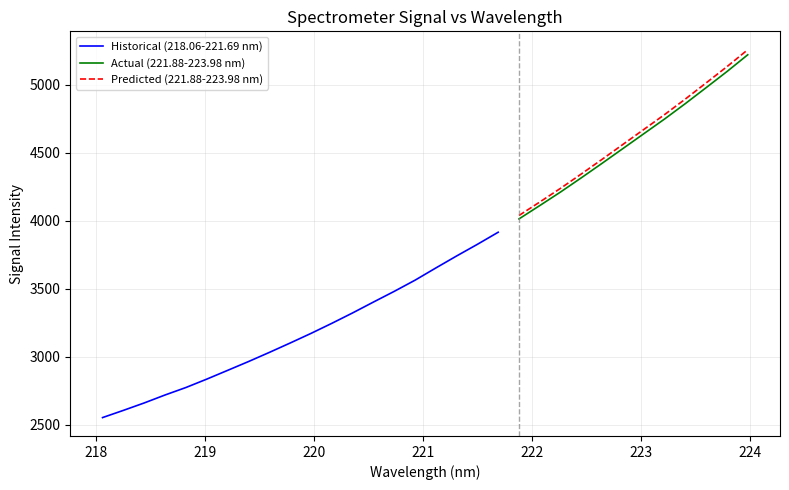

What is the label of the 10th point from the right?

222.263